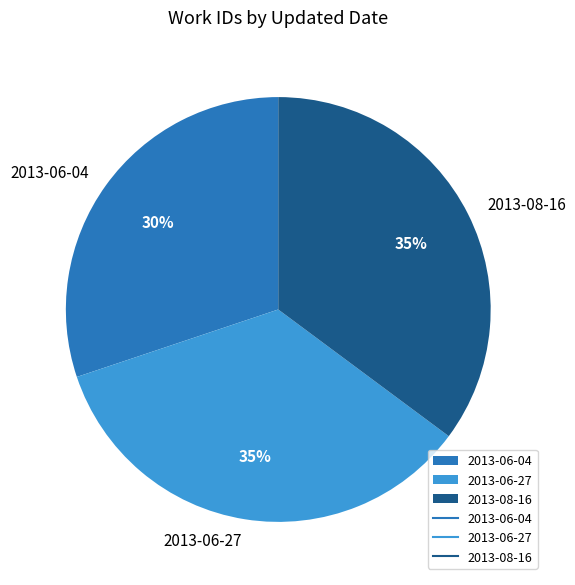

Is there a majority slice in this chart?

No